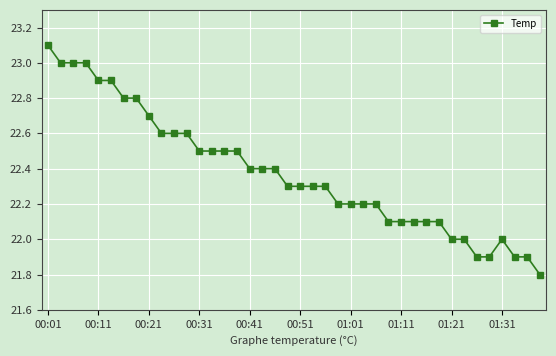

What is the minimum value shown in the chart?

21.8